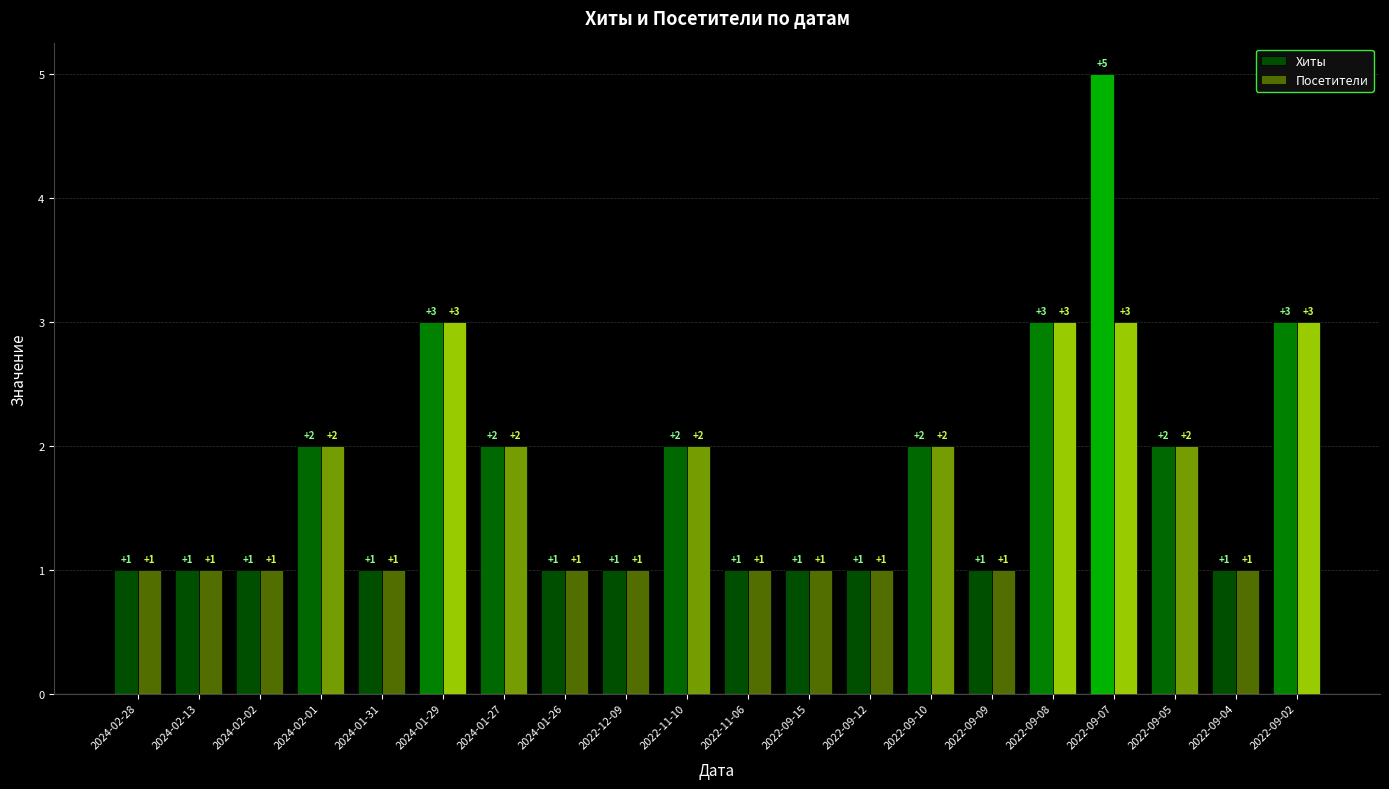

What is the difference between the second highest and minimum values in the Посетители series?

2